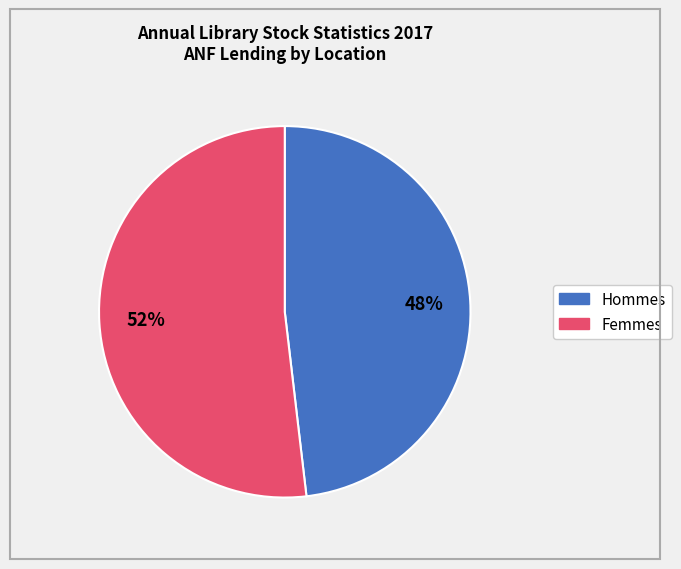

Is there a majority slice in this chart?

Yes